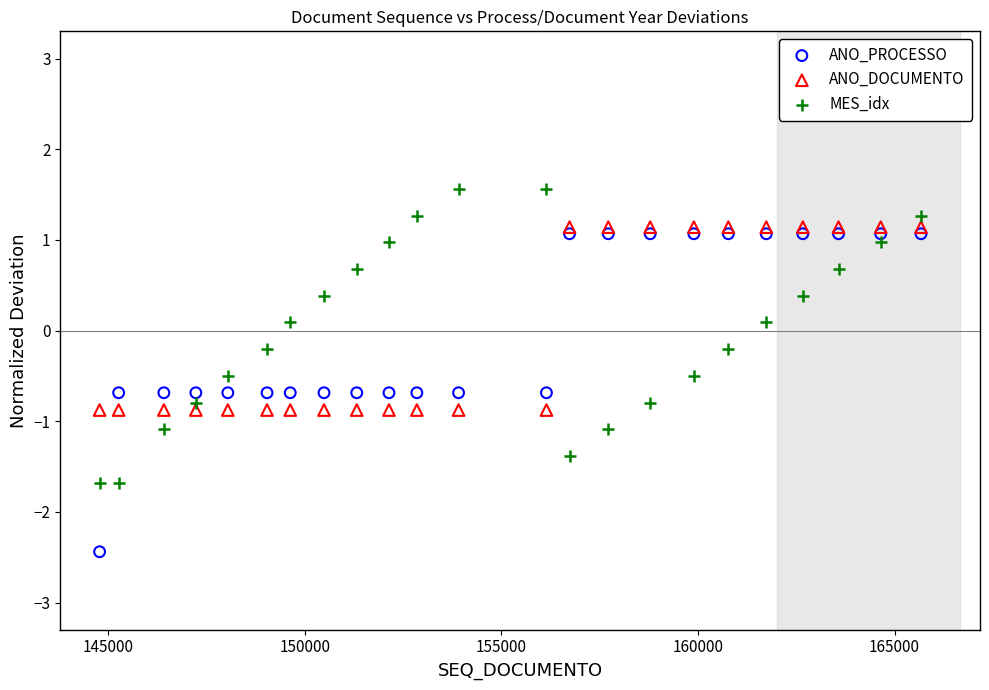

What are all the series names shown in the legend?

ANO_PROCESSO, ANO_DOCUMENTO, MES_idx